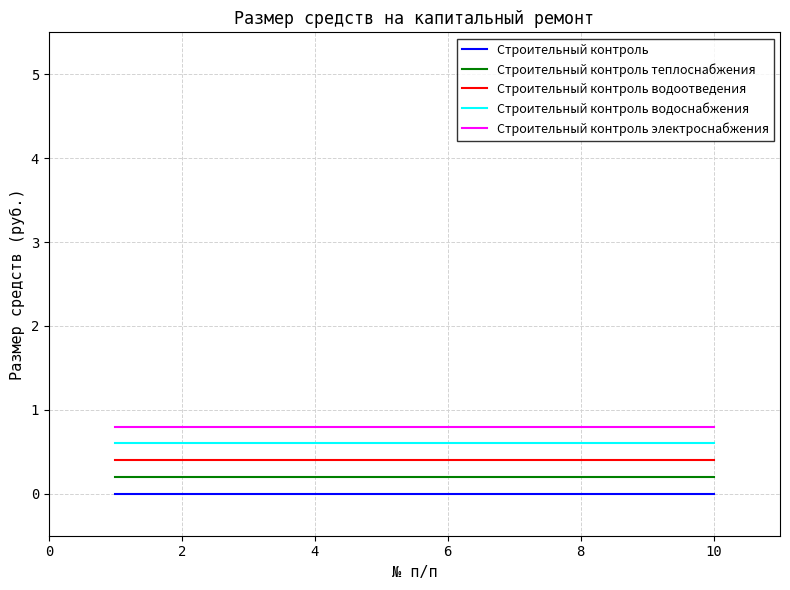

What is the greatest value displayed?

0.8